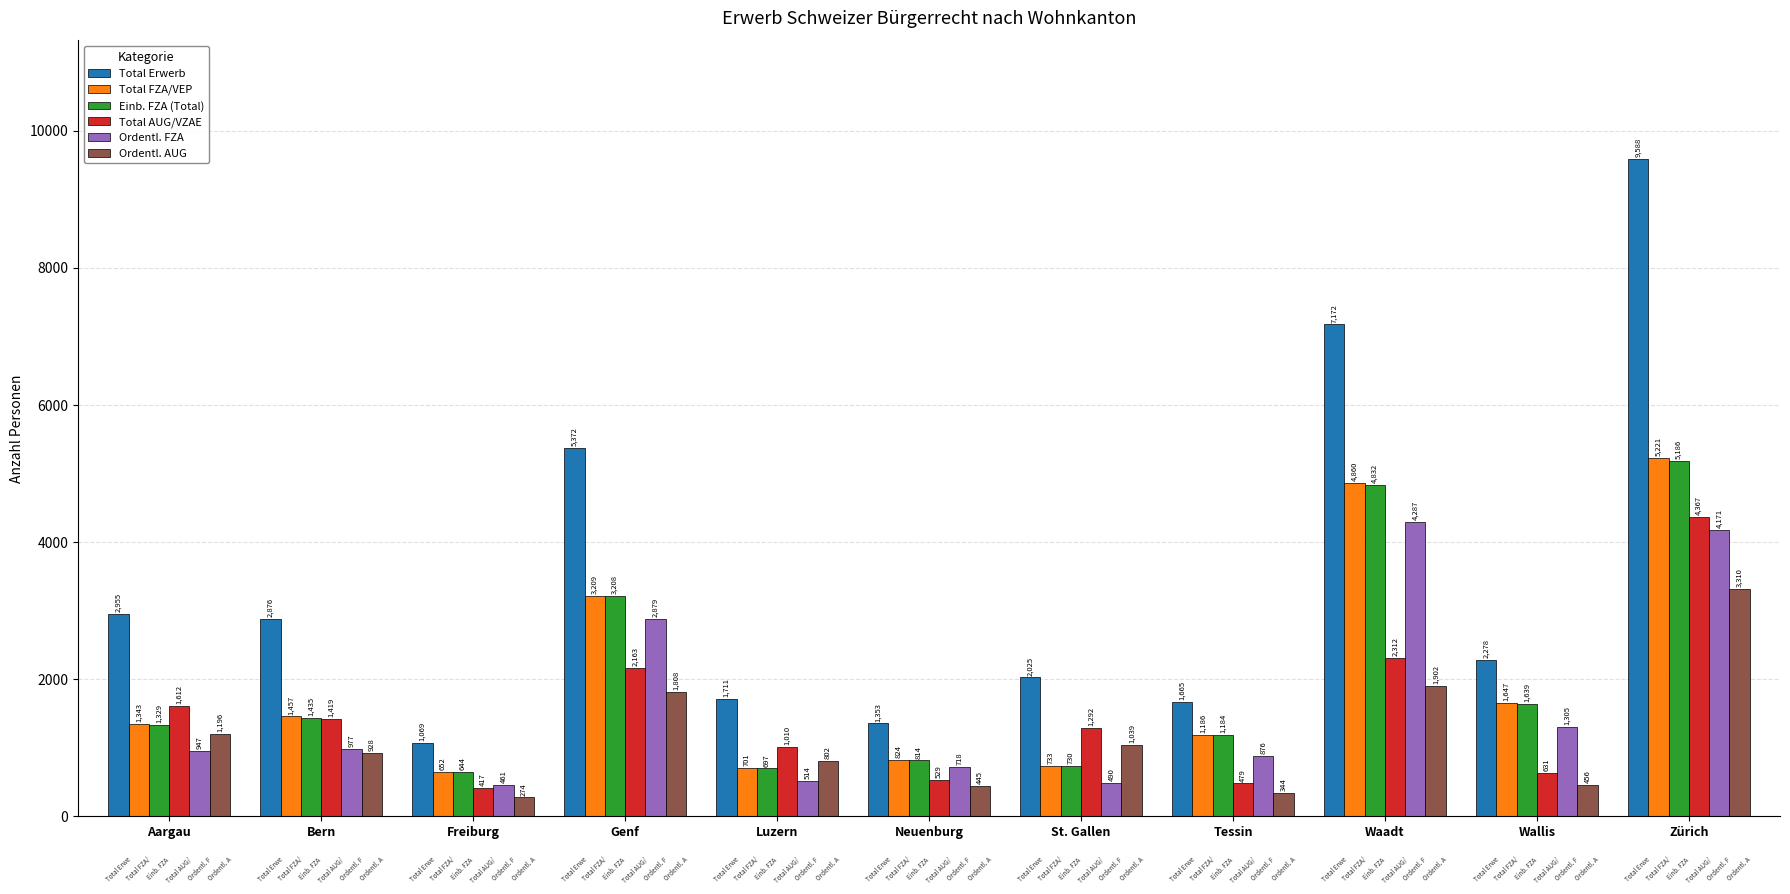

Which series has the largest range (max minus min)?

Total Erwerb